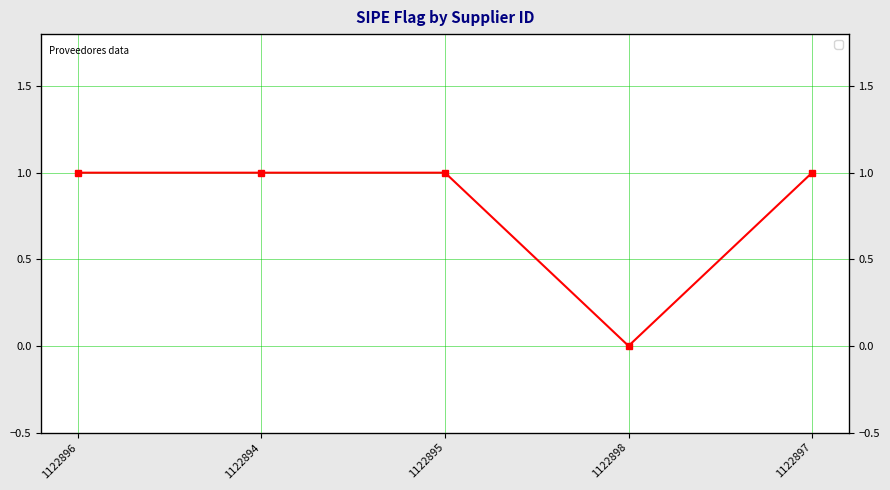

True or false: the data shows 1 at 1122895.

True